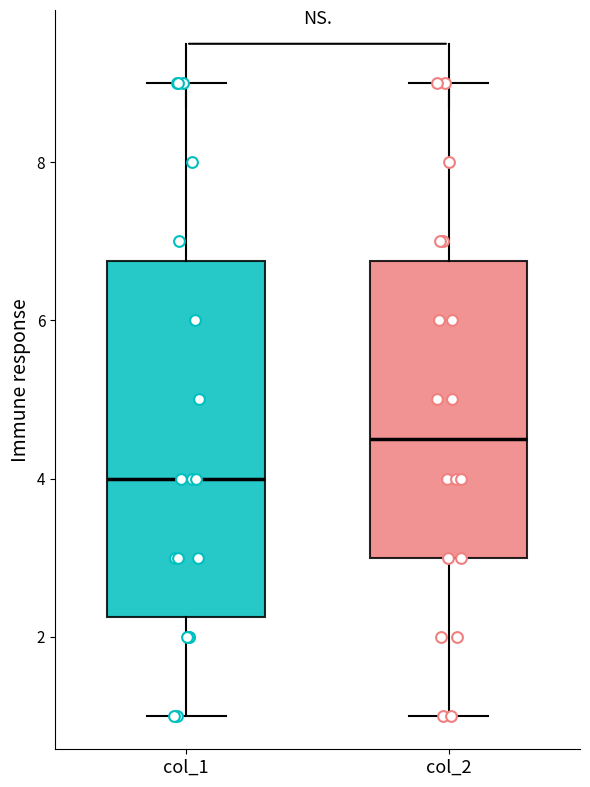

Where does the median line of the box for col_1 sit on the y-axis? The values are not printed on the chart, so give them approximately, as read against the axis.

4.0